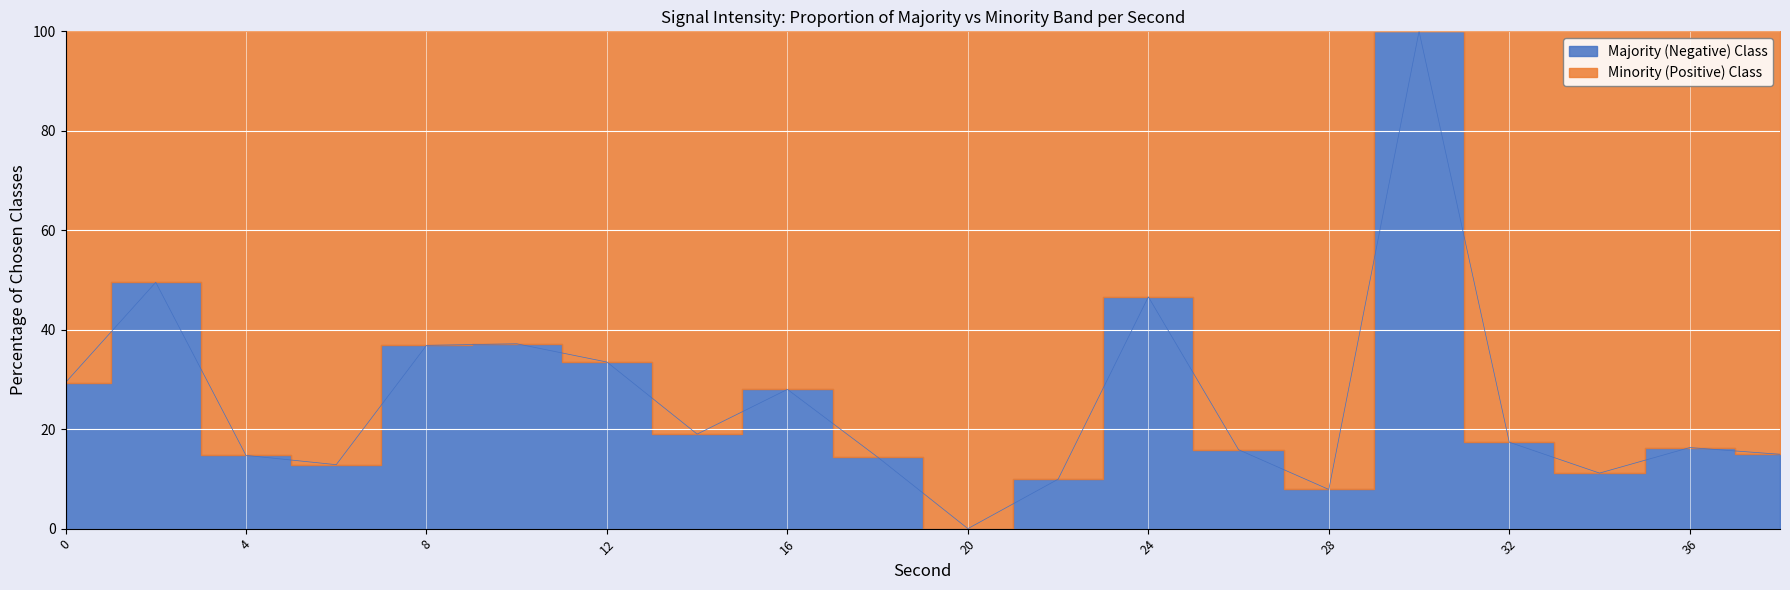

List the labels in order of value, smallest first.

20, 28, 22, 34, 6, 18, 4, 38, 26, 36, 32, 14, 16, 0, 12, 8, 10, 24, 2, 30